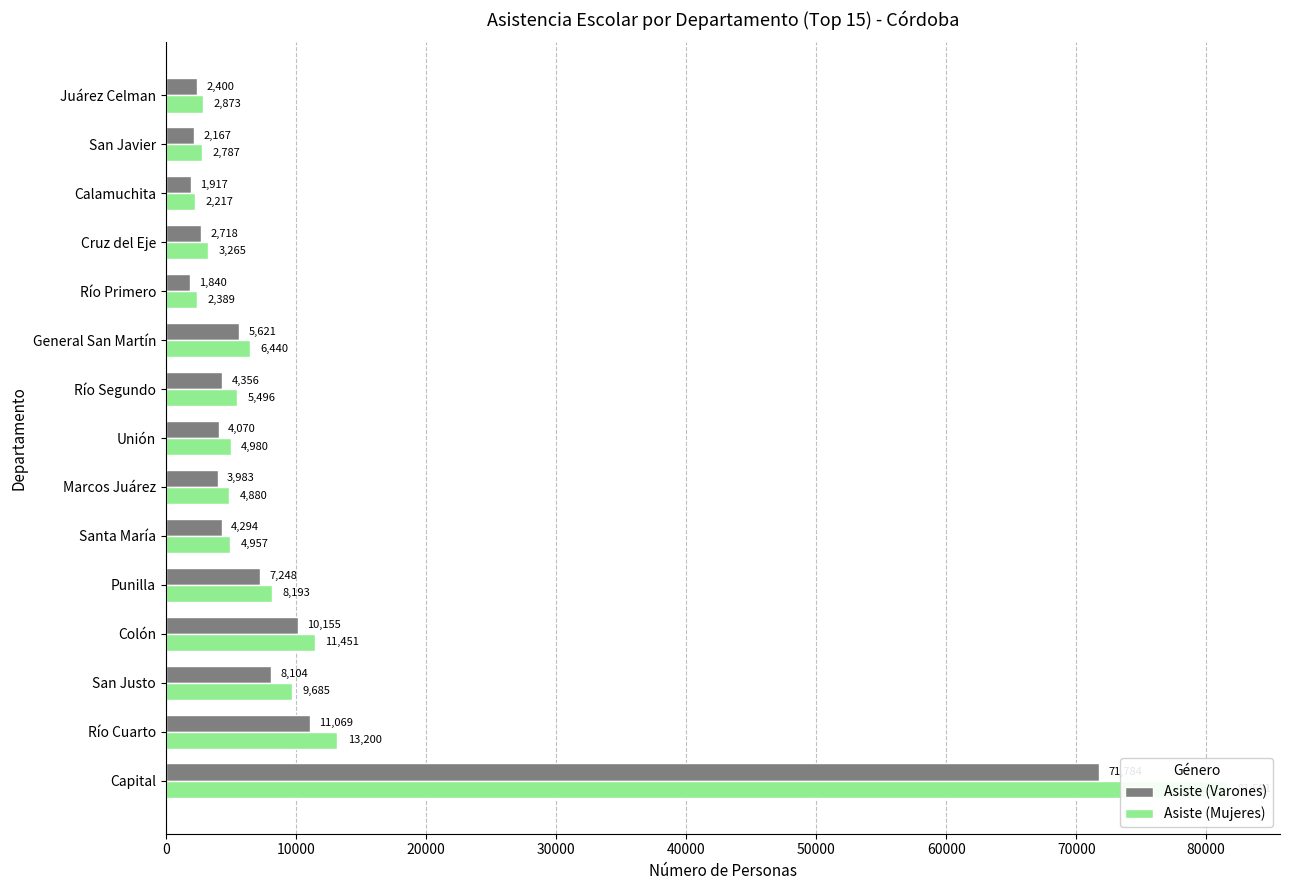

What is the difference between the maximum and minimum values in the Asiste (Mujeres) series?

79374